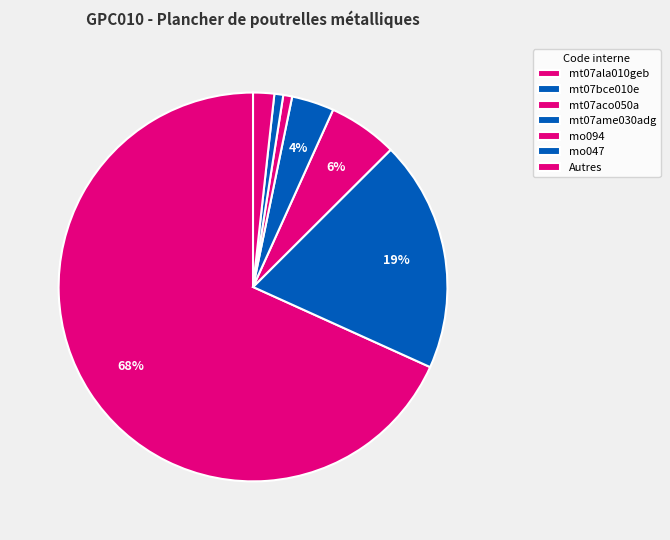

How many segments does this pie chart have?

7